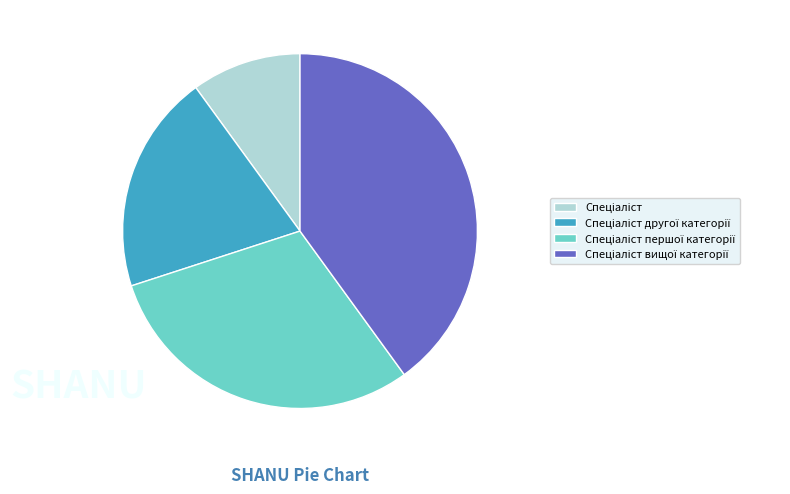

Is there a majority slice in this chart?

No